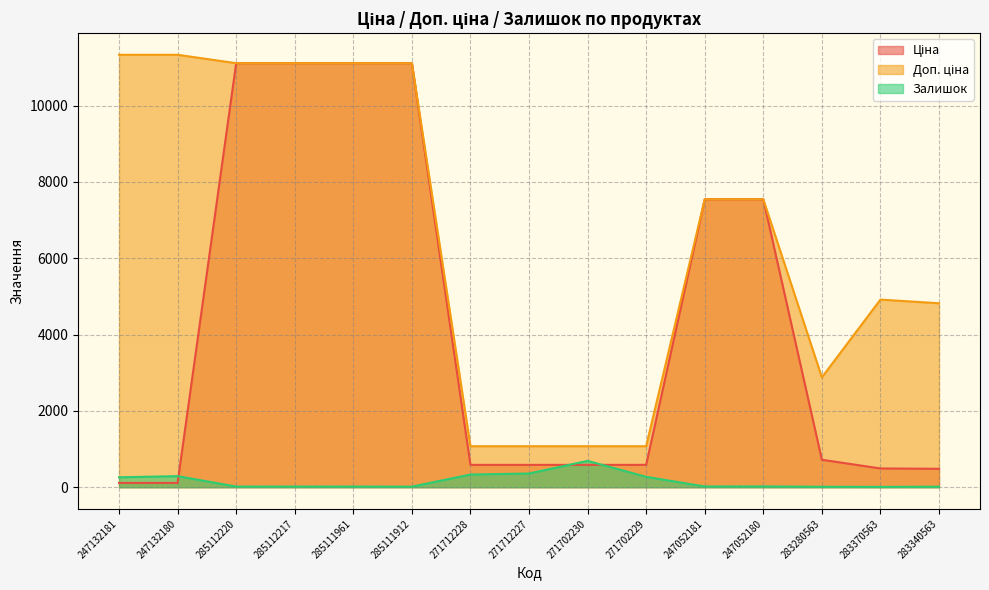

At which category does Залишок reach its first local peak?

247132180